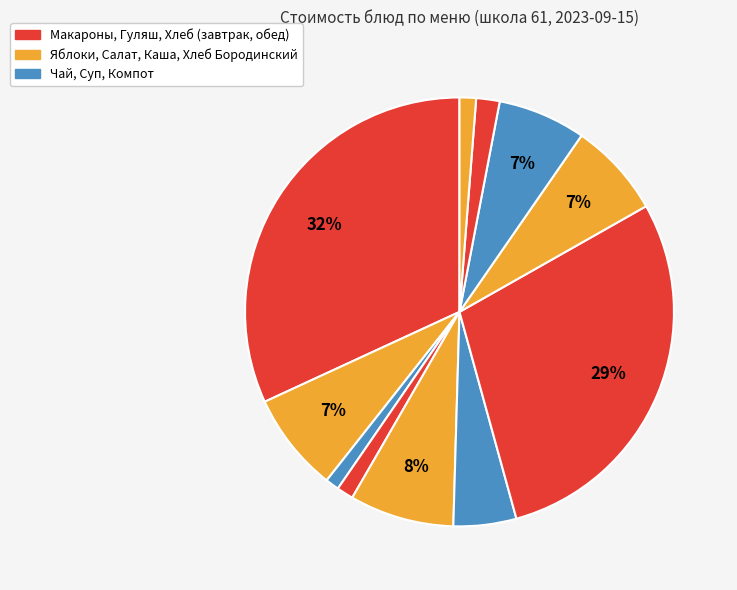

How many segments does this pie chart have?

11